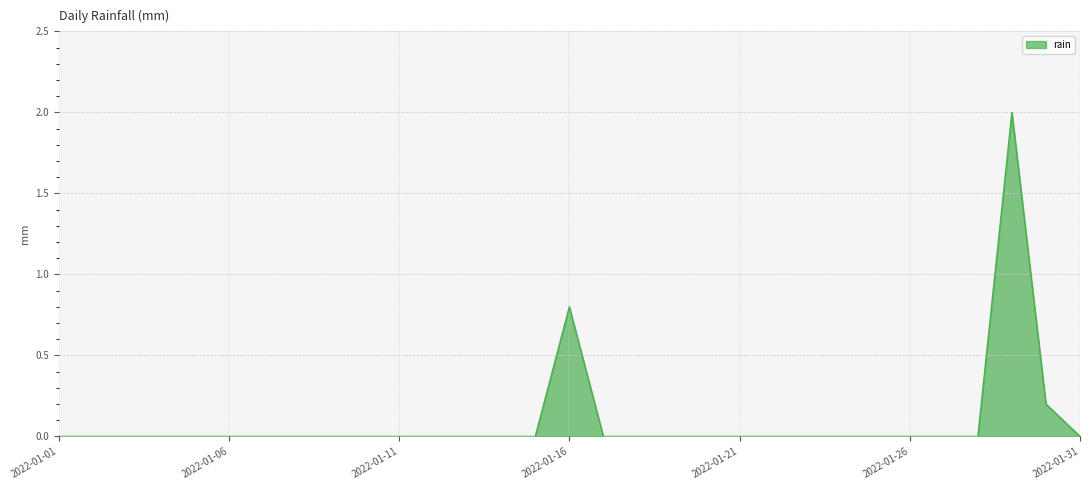

What is the maximum value shown in the chart?

2.0